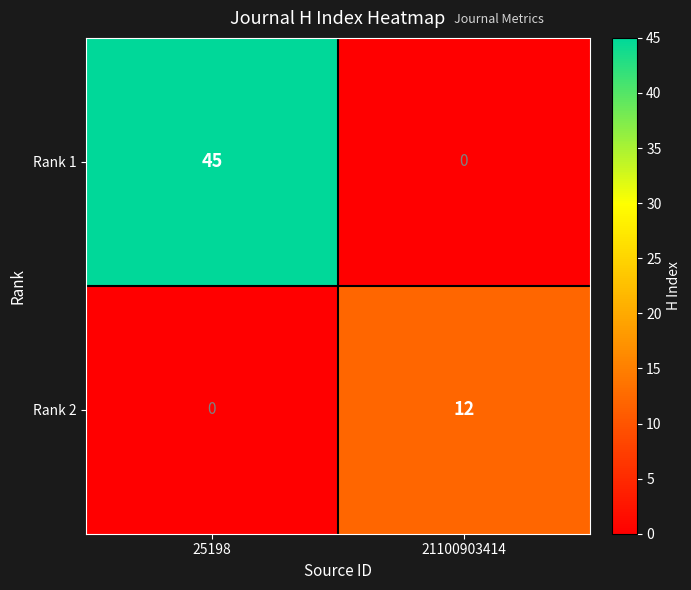

How many data points does each series have?

2